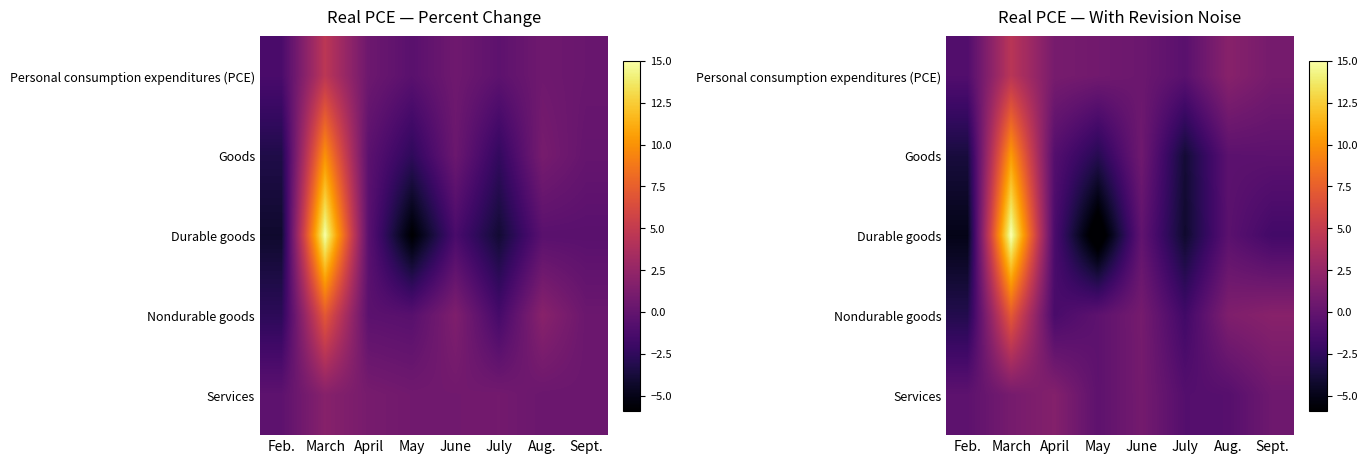

How many data points in Personal consumption expenditures (PCE) are above 0?

6